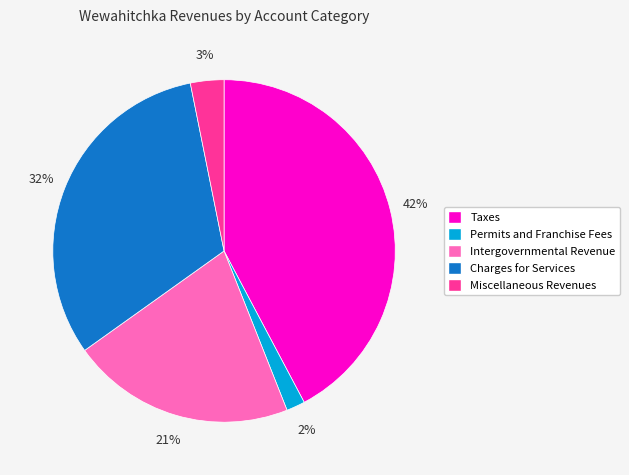

How many slices are in this pie chart?

5